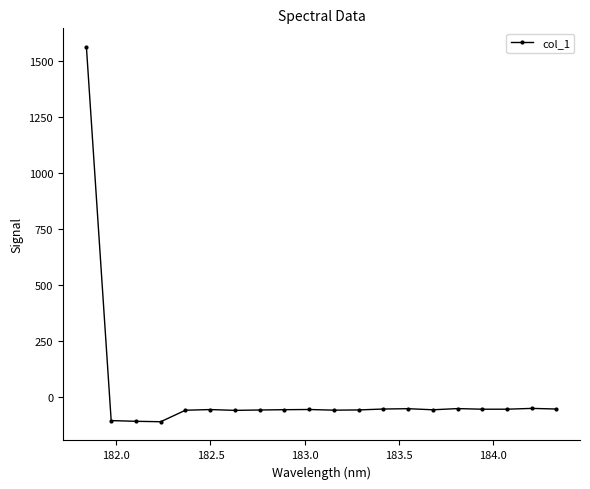

What is the value of the 10th point from the left?

-55.0